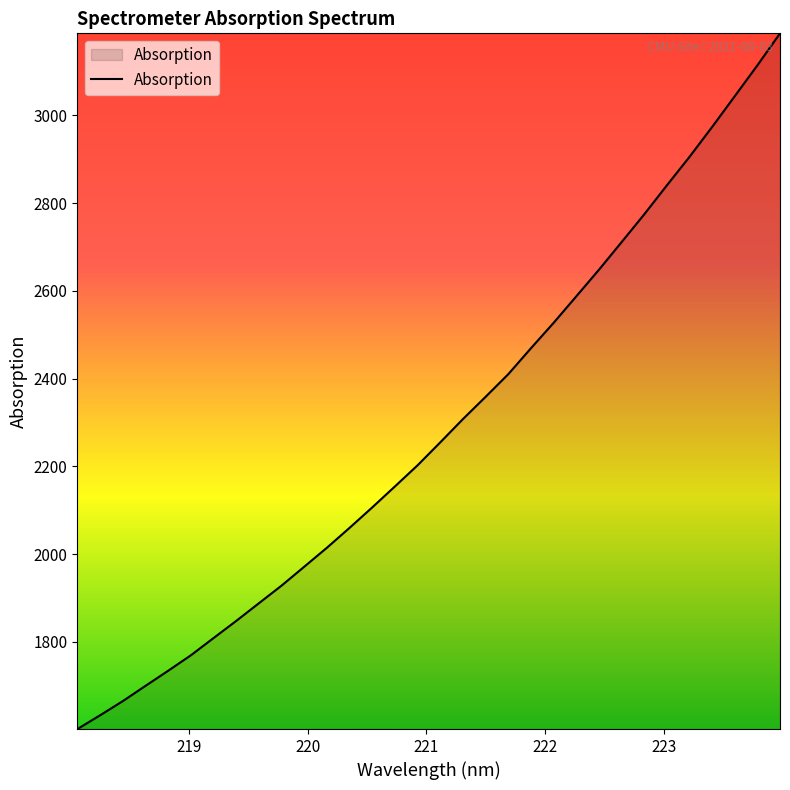

How many lines are shown in the chart?

1